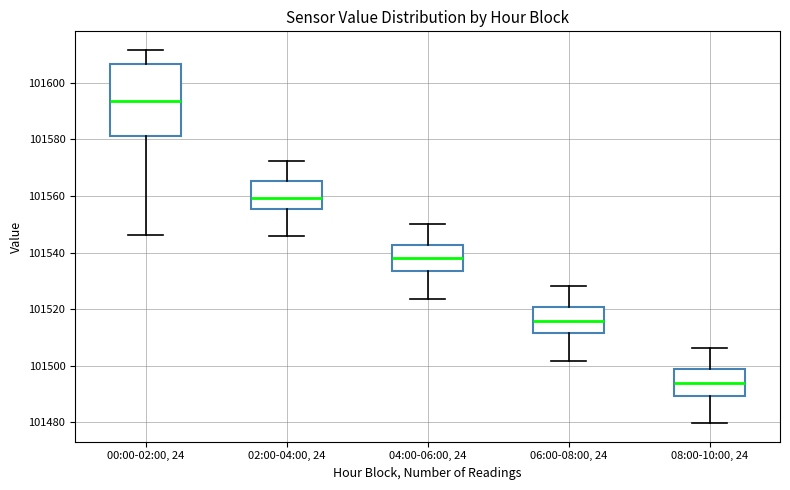

Which box's median line is the lowest?

08:00-10:00, 24